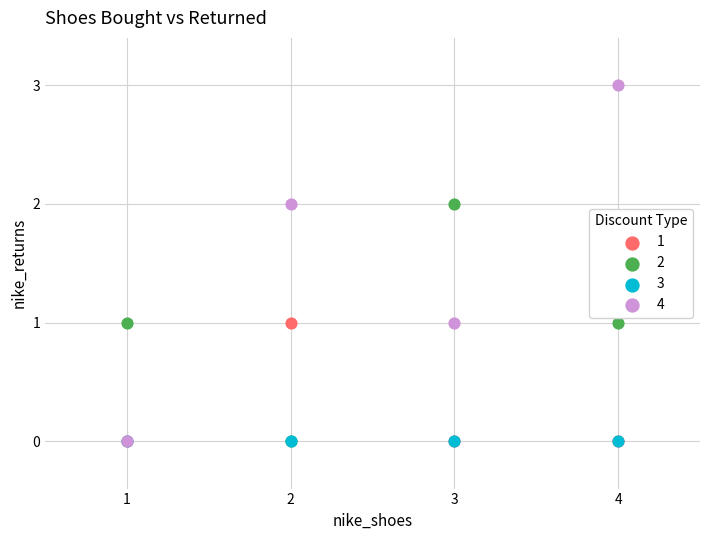

What are all the series names shown in the legend?

1, 2, 3, 4